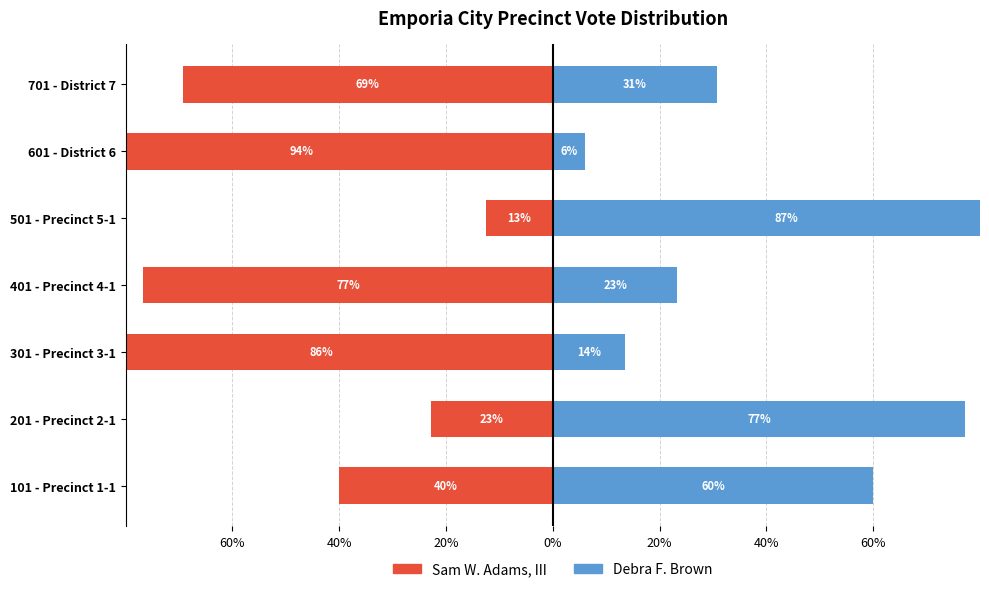

Is it true that Debra F. Brown equals 13.5 at 301 - Precinct 3-1?

True